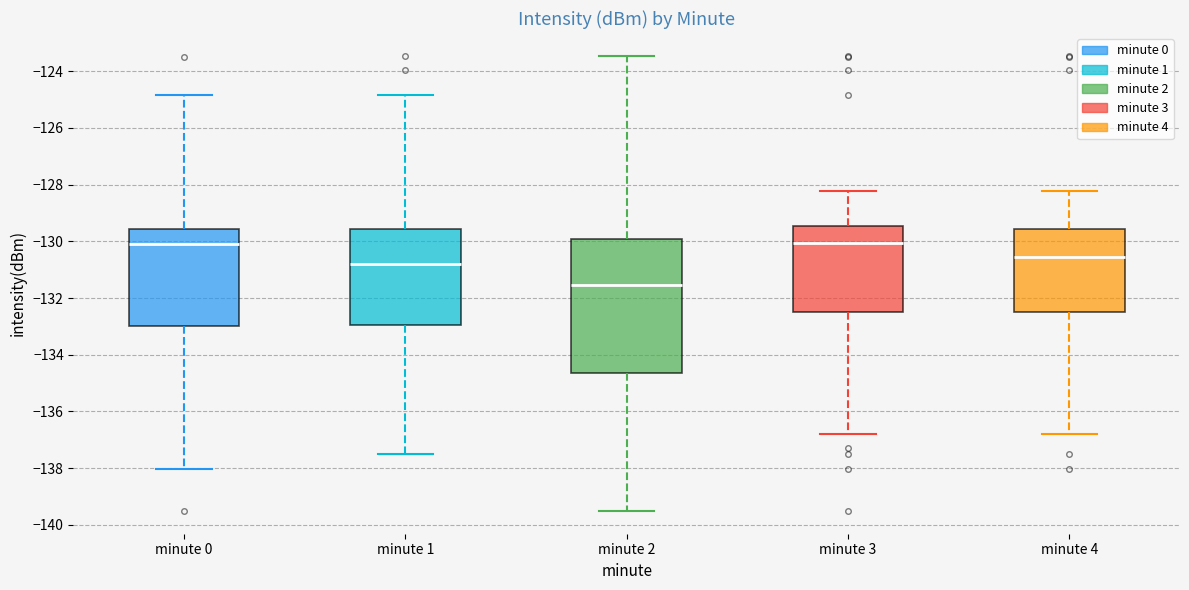

Reading left to right, transcribe this box plot: for each box, give where its median line is, the range the box spans, and where its two whiskers end, as read against the y-axis. The values are not printed on the chart, so give them approximately, as read against the axis.

minute 0: median -130.2, box -133.0 to -129.6, whiskers -138.0 to -124.8
minute 1: median -130.8, box -133.0 to -129.6, whiskers -137.4 to -124.8
minute 2: median -131.6, box -134.6 to -130.0, whiskers -139.6 to -123.4
minute 3: median -130.0, box -132.4 to -129.4, whiskers -136.8 to -128.2
minute 4: median -130.6, box -132.4 to -129.6, whiskers -136.8 to -128.2